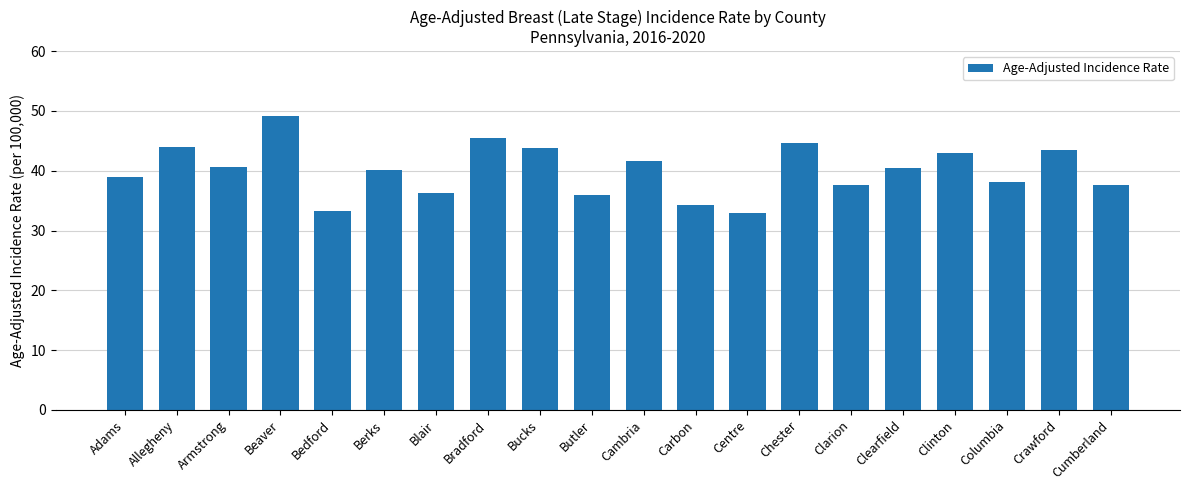

What is the approximate value at Bucks?

43.8